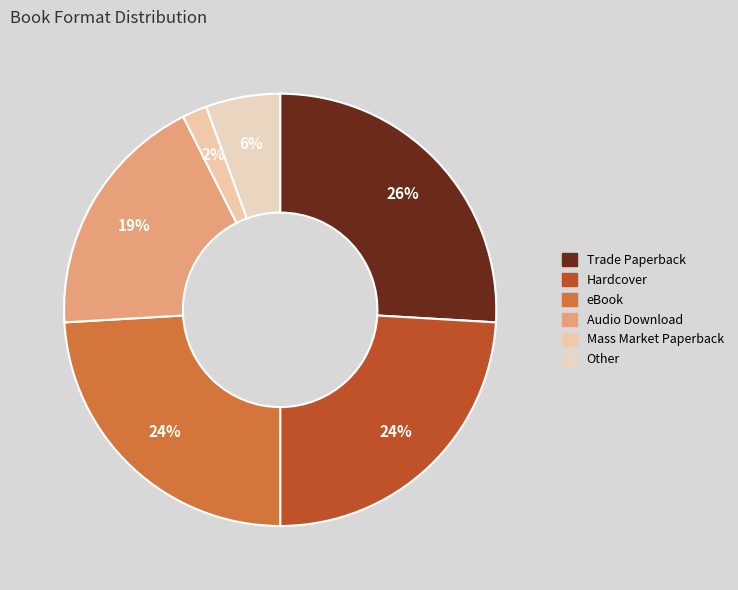

How many segments does this pie chart have?

6